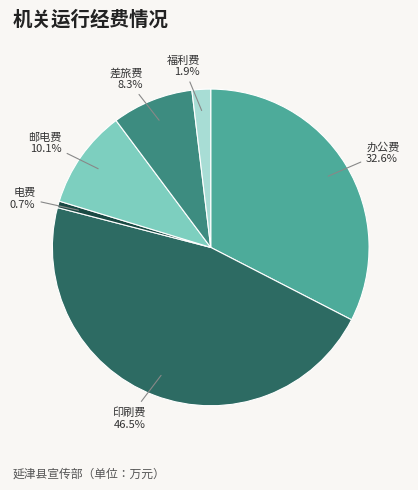

To the nearest percent, what is the difference between the largest and smallest slice percentages?

46%